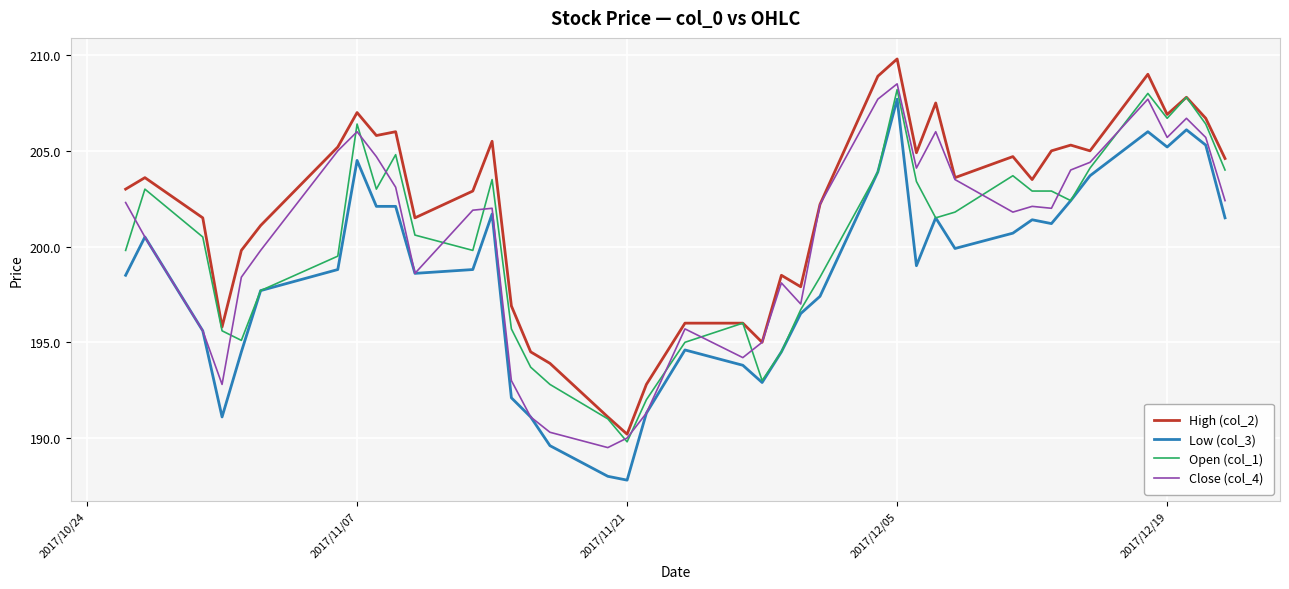

Which series has the largest total across all categories?

High (col_2)